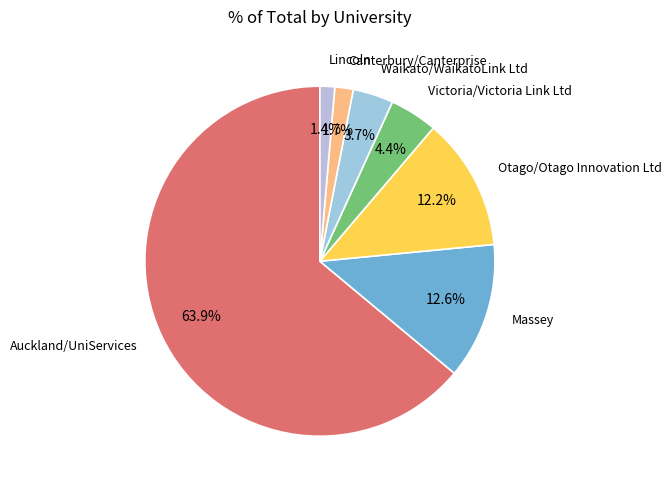

To the nearest percent, what is the average slice percentage?

14%